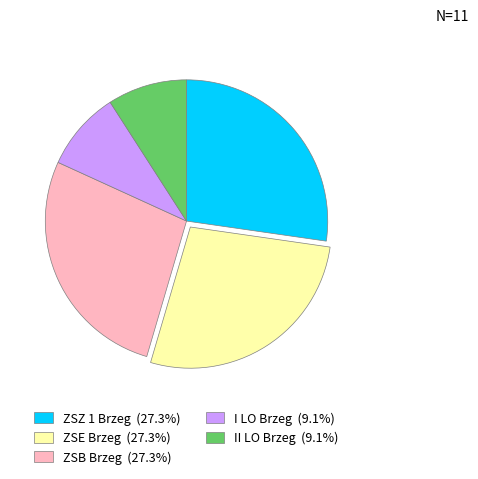

Which has a higher value, ZSZ 1 Brzeg or I LO Brzeg?

ZSZ 1 Brzeg